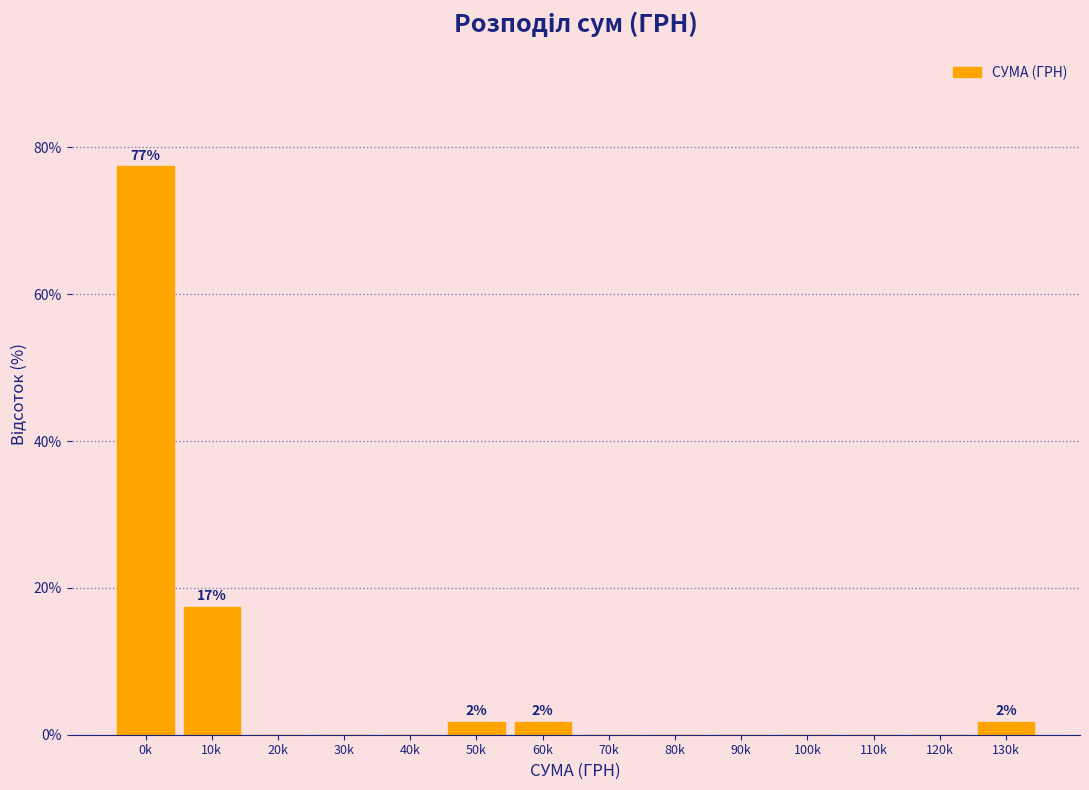

Reading left to right, transcribe all the data shown in this chart.

0k=77.4	10k=17.4	20k=0.0	30k=0.0	40k=0.0	50k=1.7	60k=1.7	70k=0.0	80k=0.0	90k=0.0	100k=0.0	110k=0.0	120k=0.0	130k=1.7